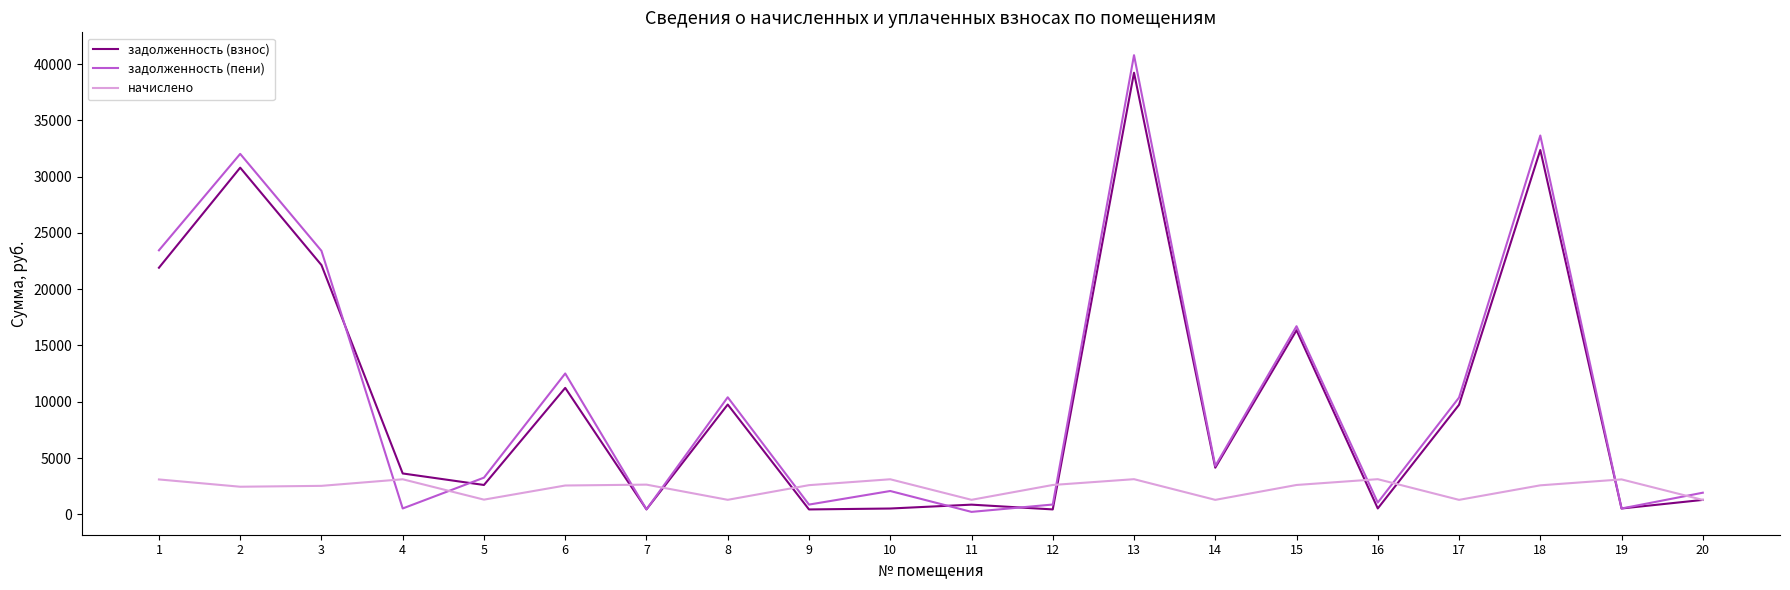

What is the difference between the начислено values at 13 and 11?

1833.0